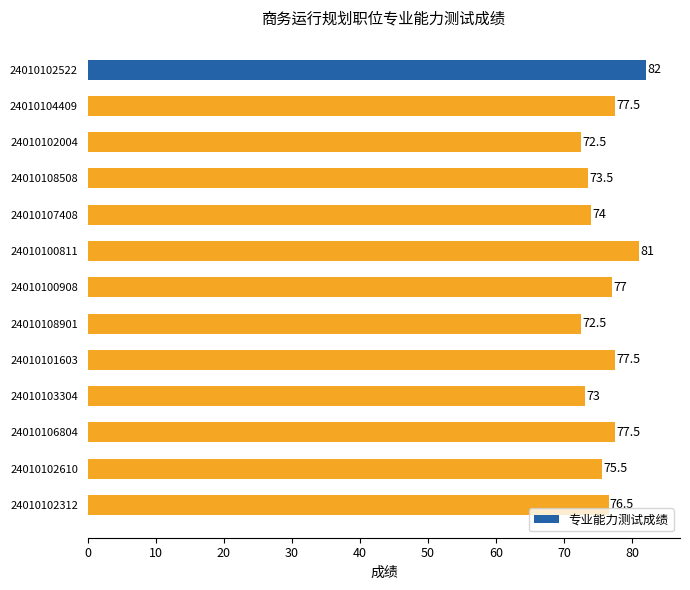

What is the sum of all values?

990.0